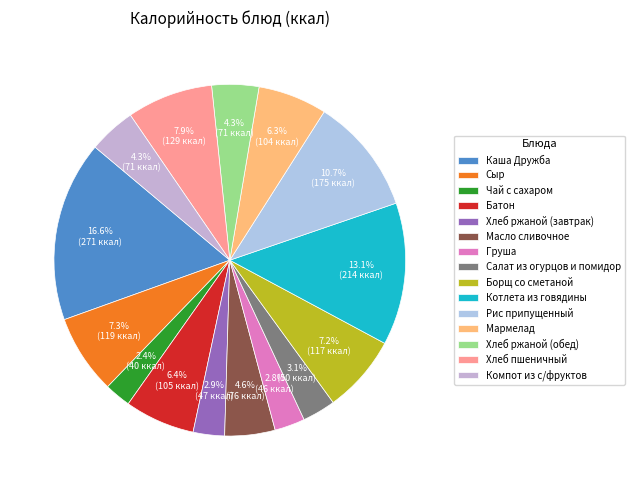

Count the number of slices in the pie.

15